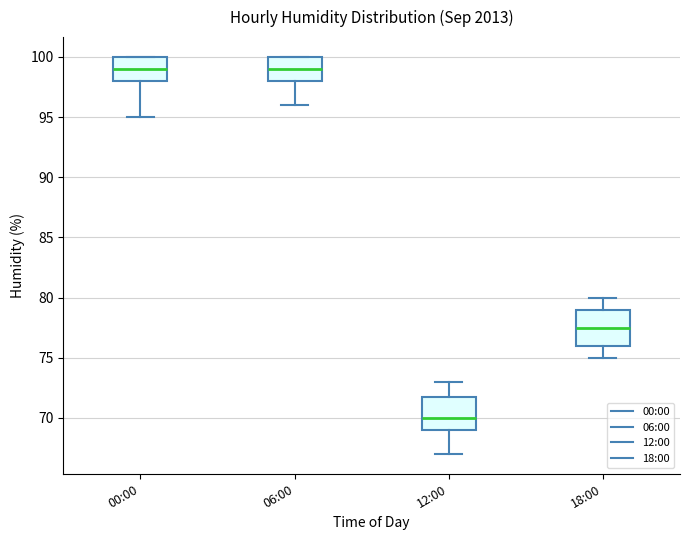

Reading left to right, transcribe this box plot: for each box, give where its median line is, the range the box spans, and where its two whiskers end, as read against the y-axis. The values are not printed on the chart, so give them approximately, as read against the axis.

00:00: median 99.0, box 98.0 to 100.0, whiskers 95.0 to 100.0
06:00: median 99.0, box 98.0 to 100.0, whiskers 96.0 to 100.0
12:00: median 70.0, box 69.0 to 72.0, whiskers 67.0 to 73.0
18:00: median 77.5, box 76.0 to 79.0, whiskers 75.0 to 80.0